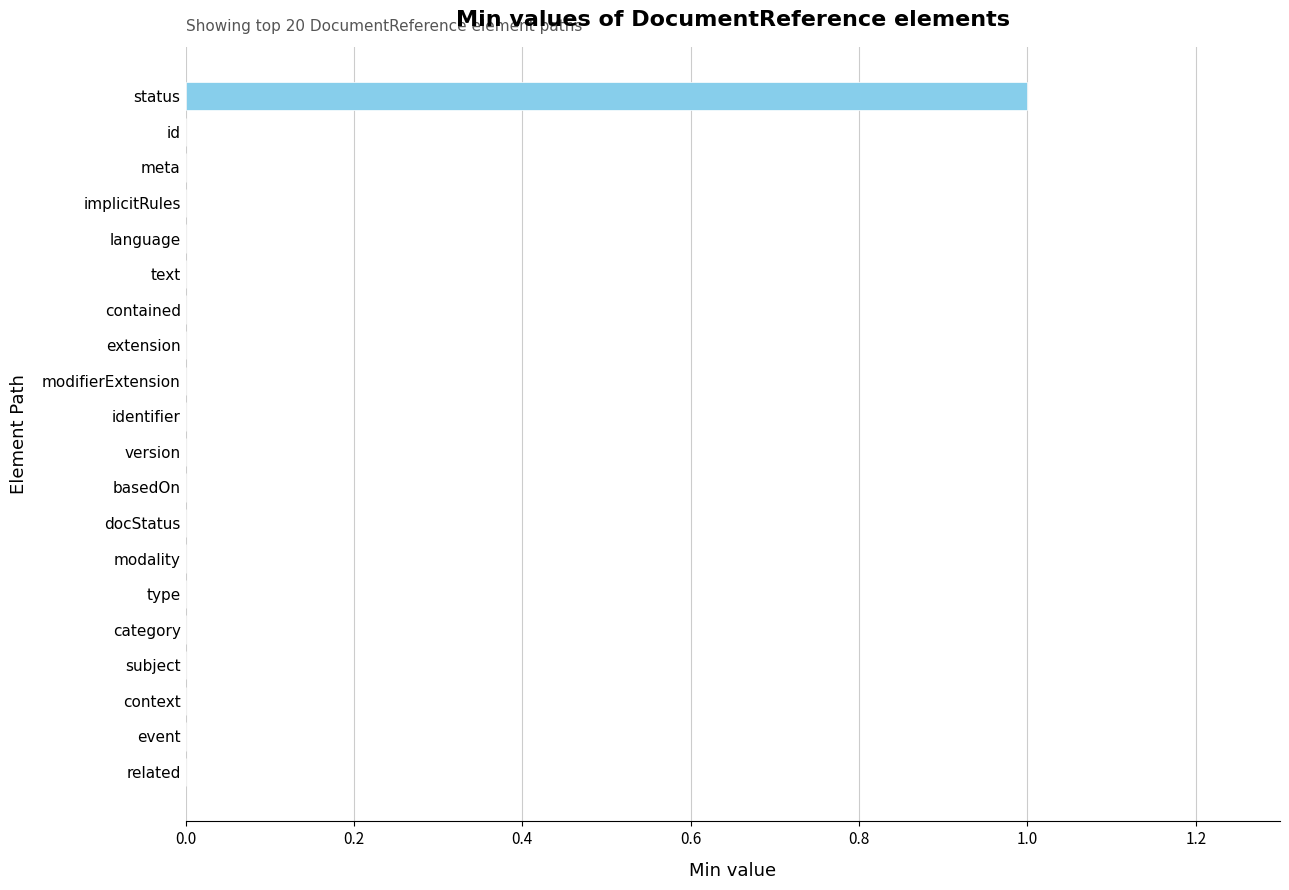

The chart shows a value of 0 at basedOn. True or false?

True